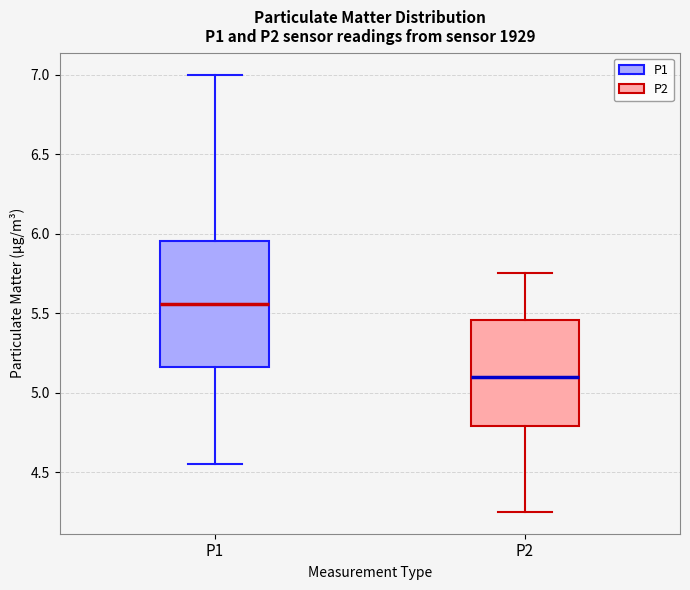

Which box is the tallest, from its lower edge to its upper edge?

P1